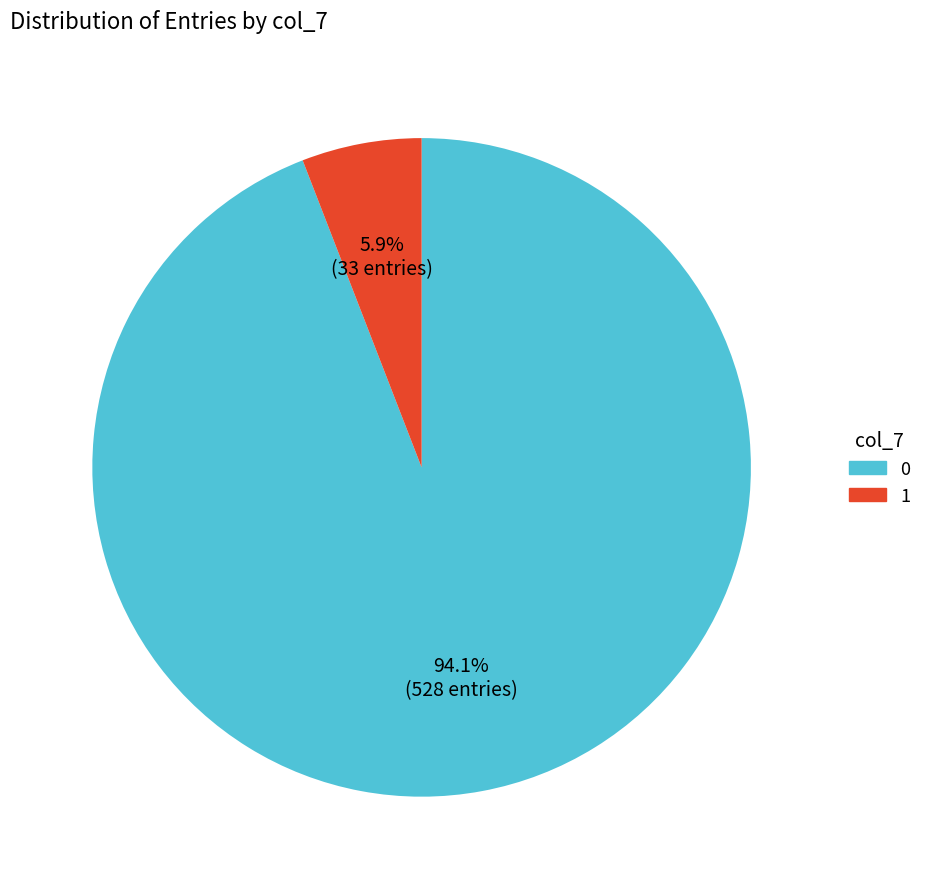

Combined, do 1 and 0 account for over 50%?

Yes